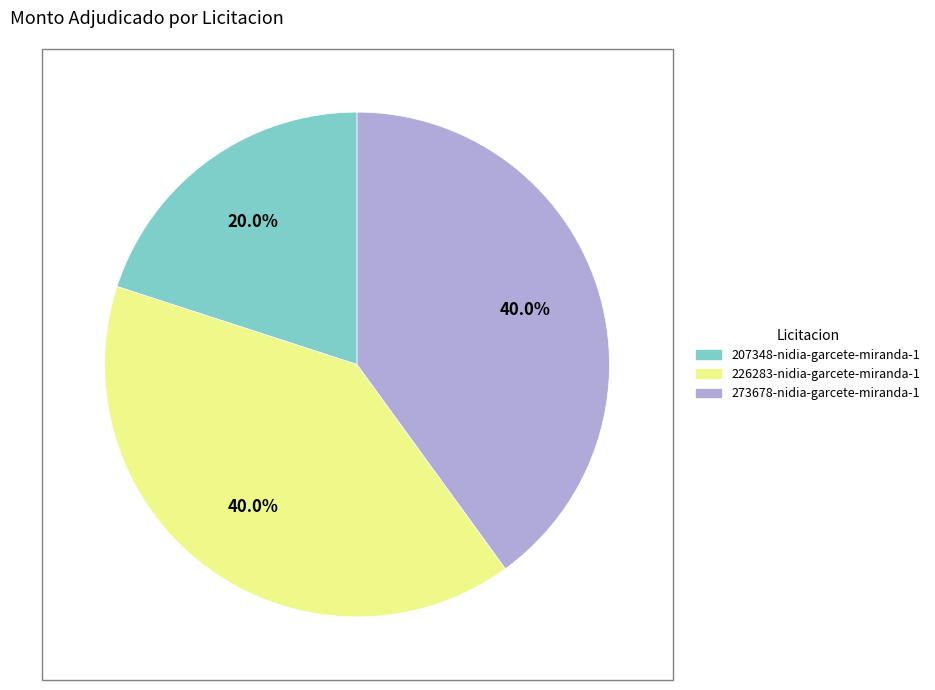

What is the smallest slice in the pie chart?

207348-nidia-garcete-miranda-1